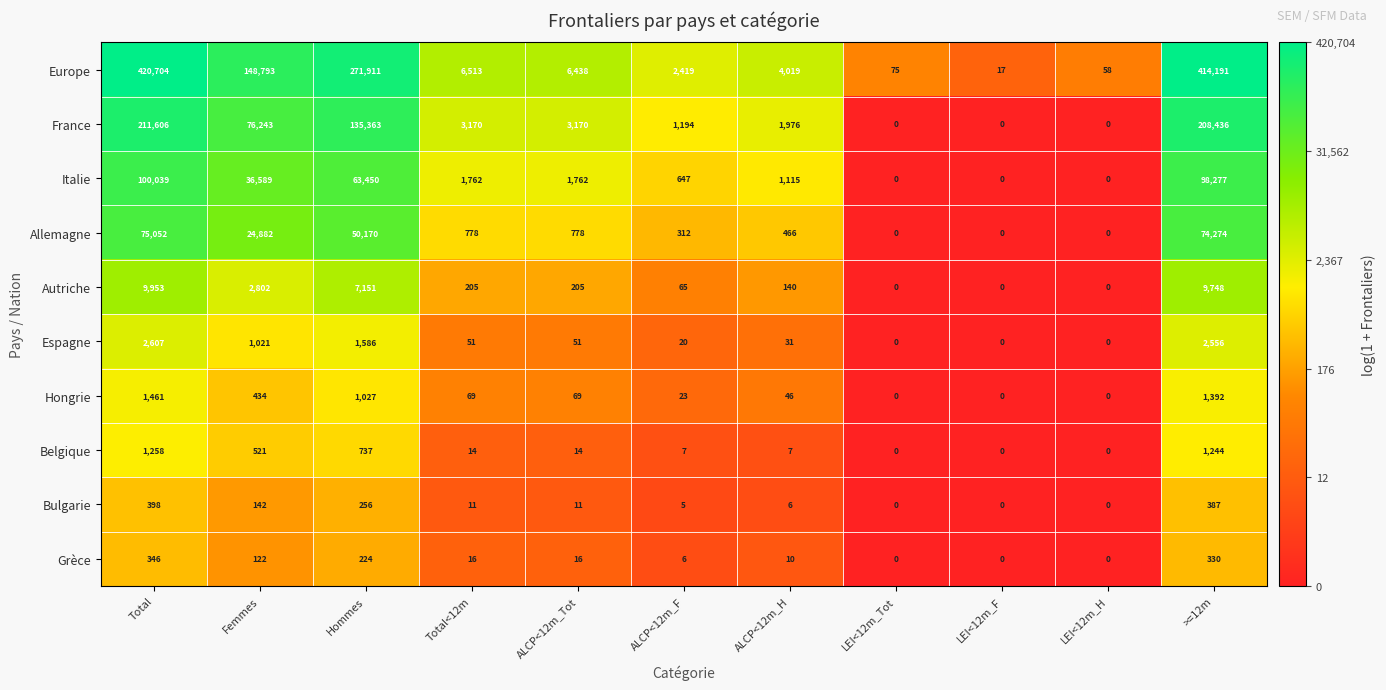

How many categories are shown in the chart?

11